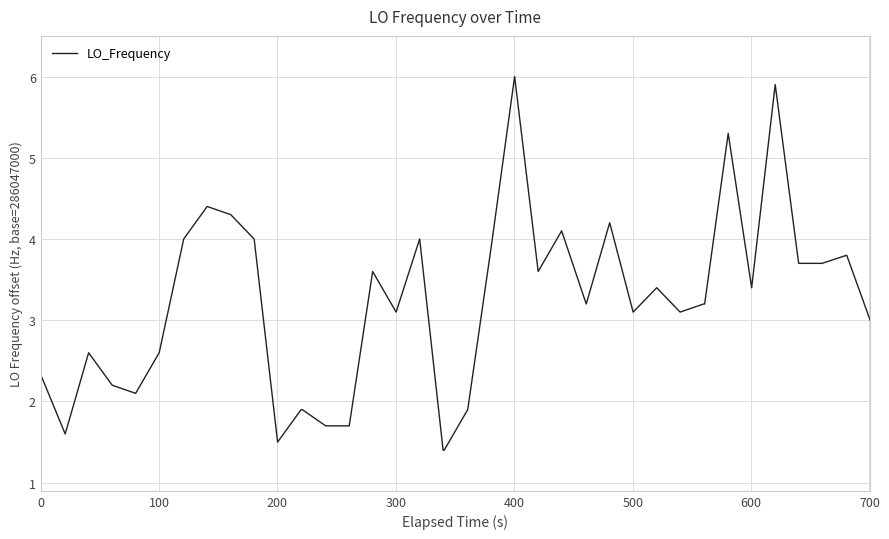

What is the difference between the maximum and minimum values?

4.6